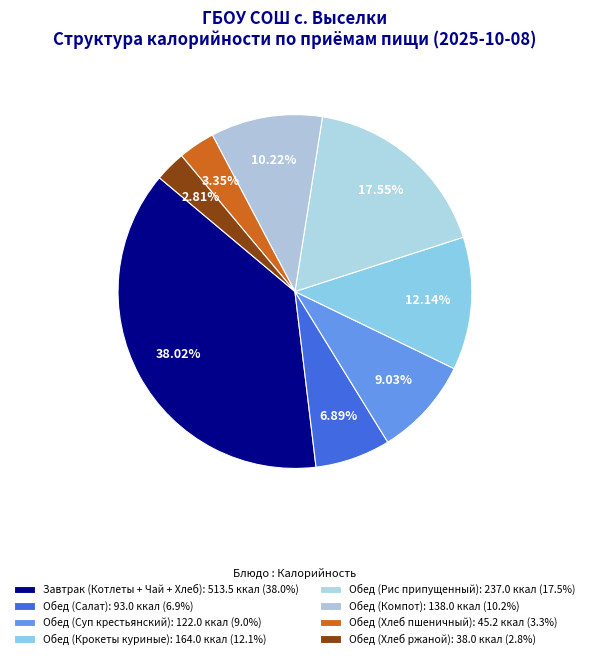

To the nearest percent, what is the average slice percentage?

12%